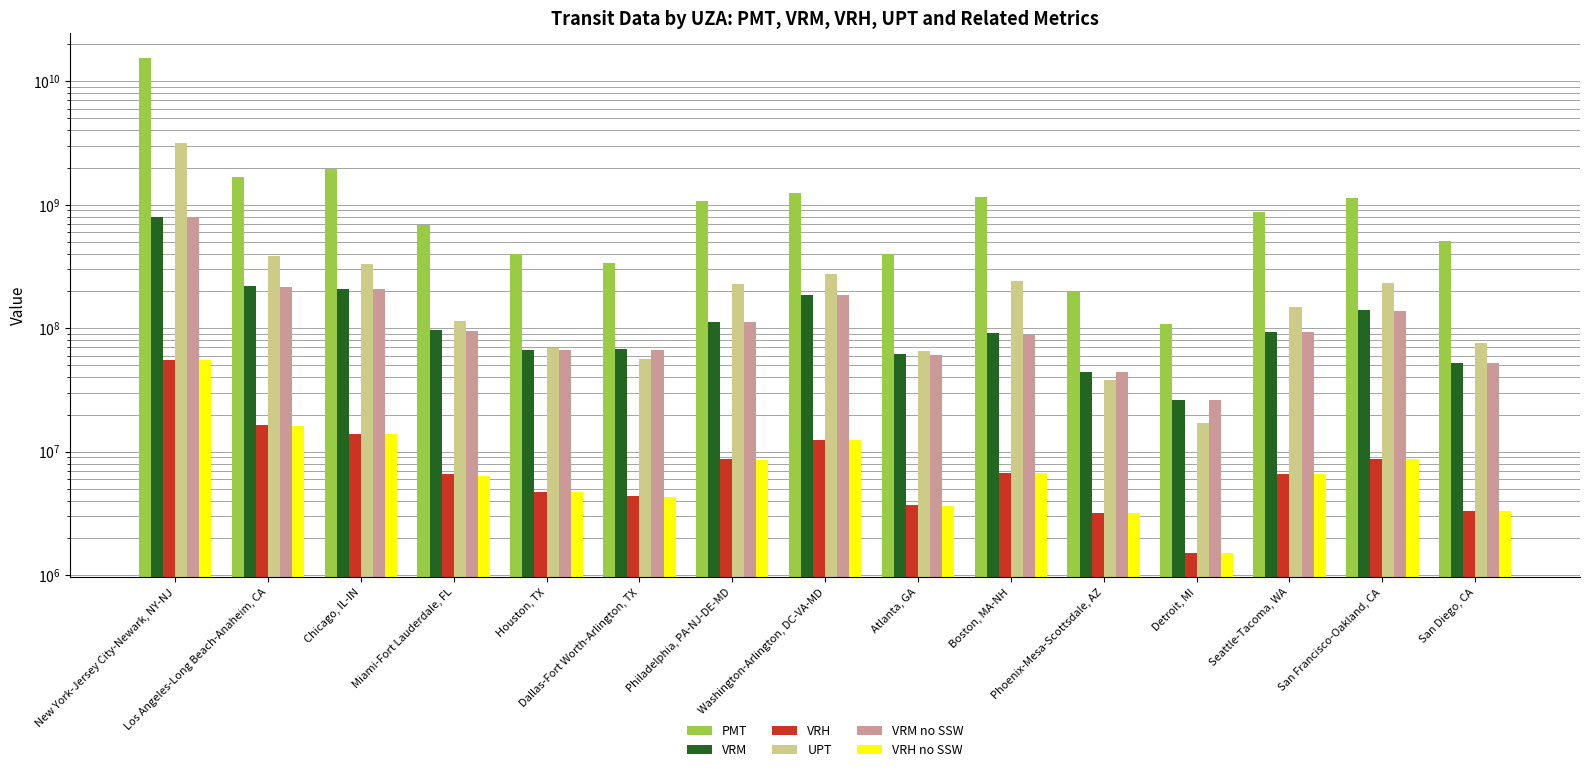

What position from the right is Phoenix-Mesa-Scottsdale, AZ?

5